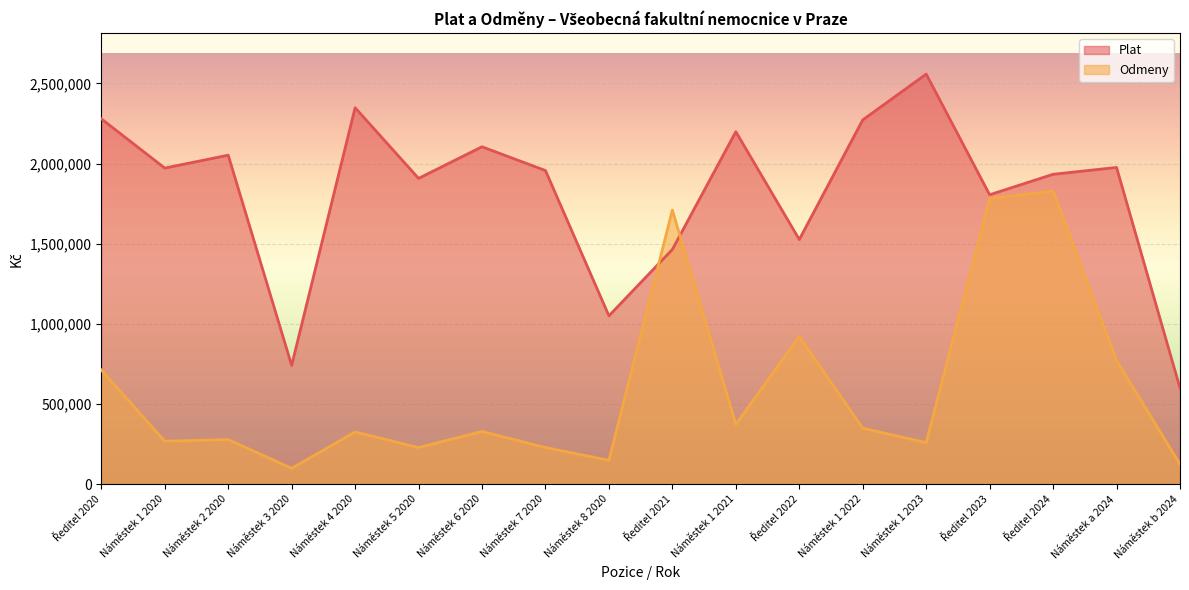

What is the spread (max minus min) of values at Náměstek 1 2023?

2297890